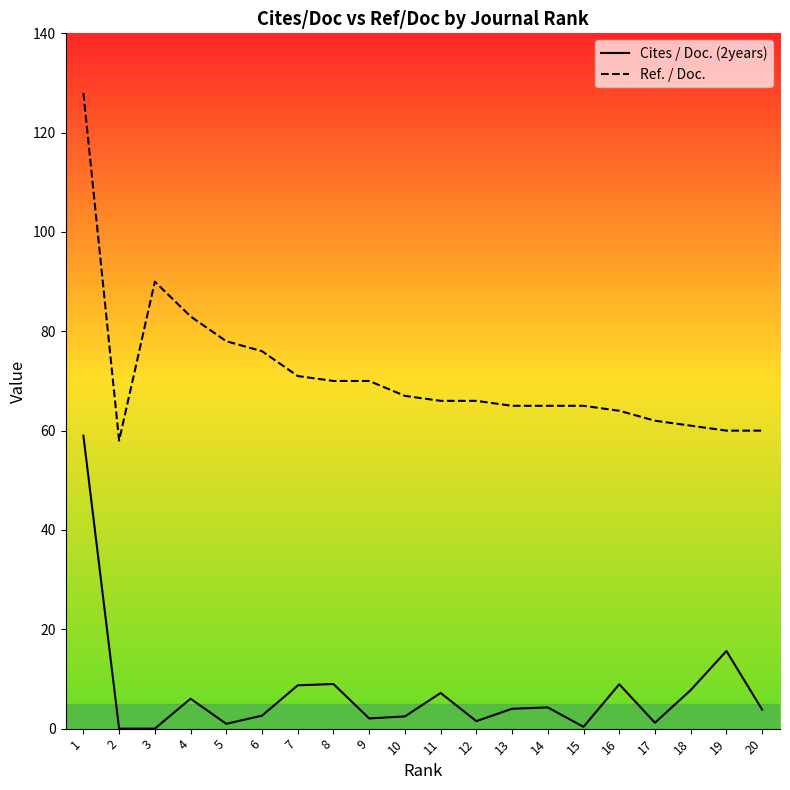

True or false: Cites / Doc. (2years) and Ref. / Doc. cross at least once.

False